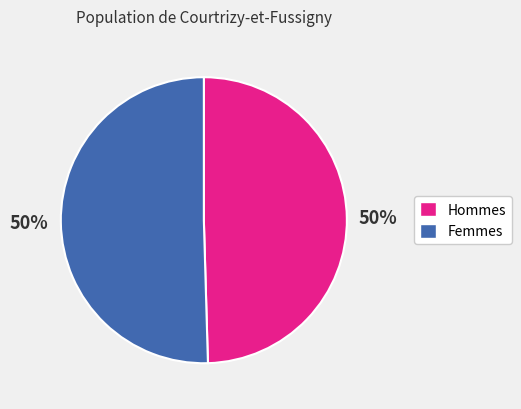

To the nearest percent, what is the average slice percentage?

50%